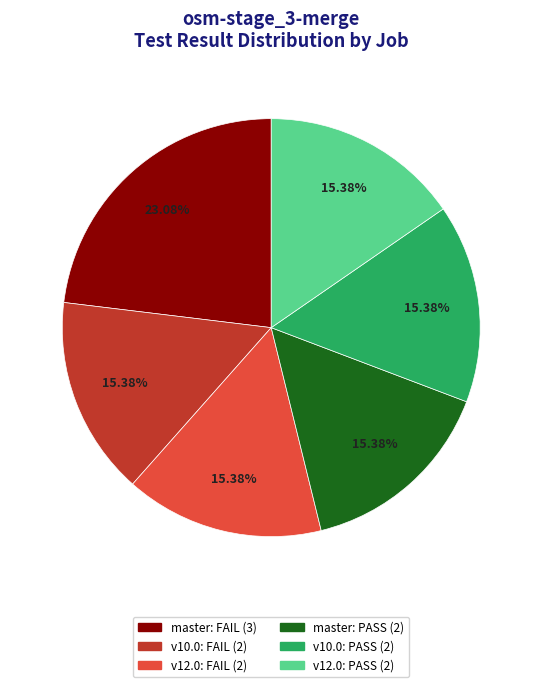

Does any single category account for the majority?

No